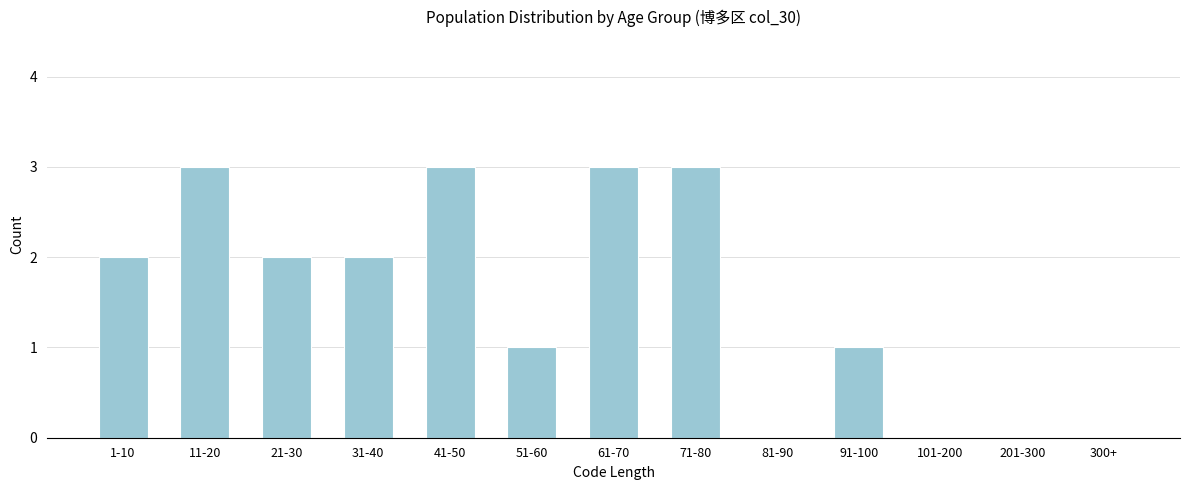

Reading left to right, extract all data points from this chart.

1-10=2	11-20=3	21-30=2	31-40=2	41-50=3	51-60=1	61-70=3	71-80=3	81-90=0	91-100=1	101-200=0	201-300=0	300+=0